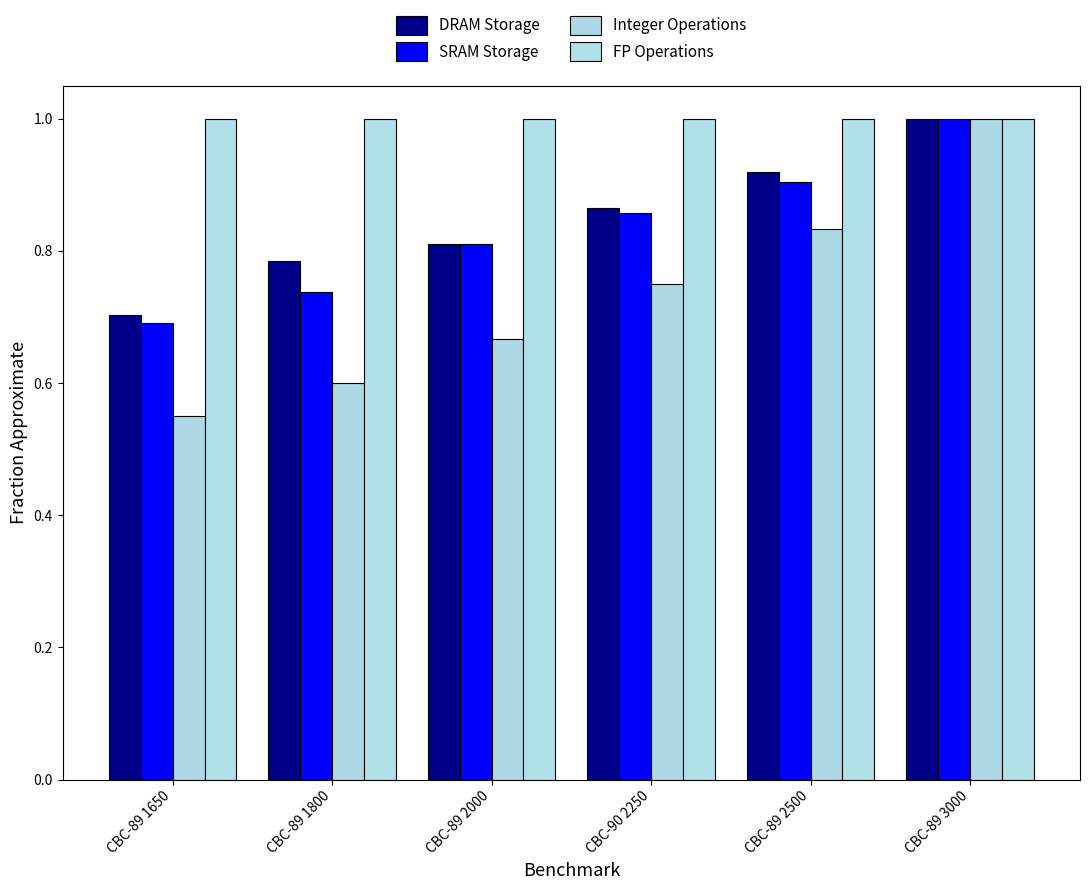

What is the value of the DRAM Storage bar at the 1st from the left?

0.7